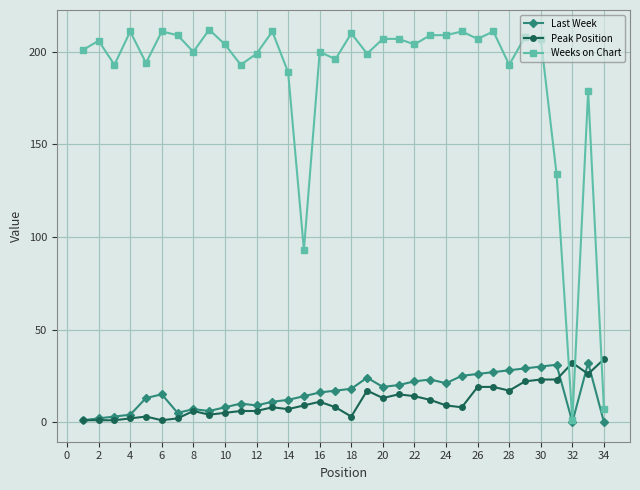

Which series ends up on top after the final intersection of Weeks on Chart and Peak Position?

Peak Position